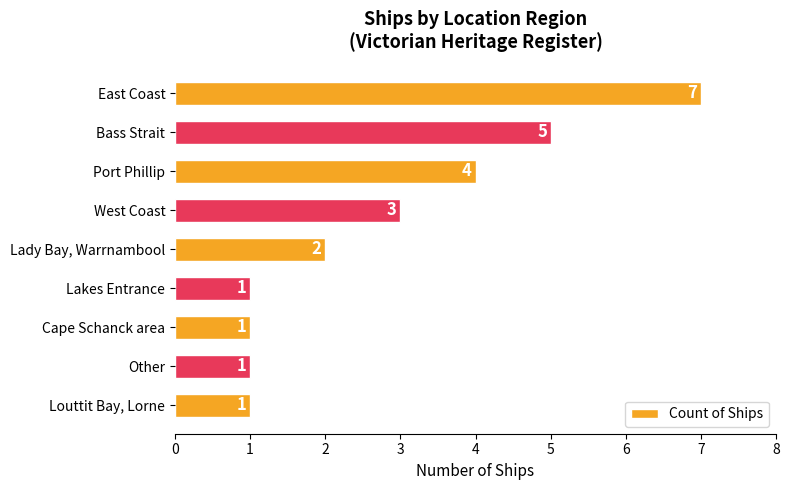

The chart shows a value of 3 at West Coast. True or false?

True